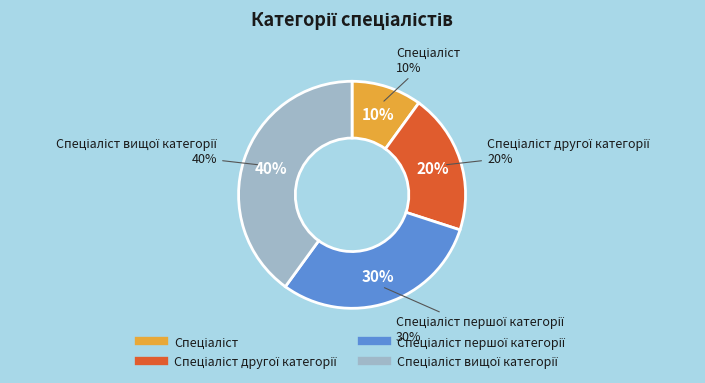

Is the sum of Спеціаліст другої категорії and Спеціаліст першої категорії greater than half?

No